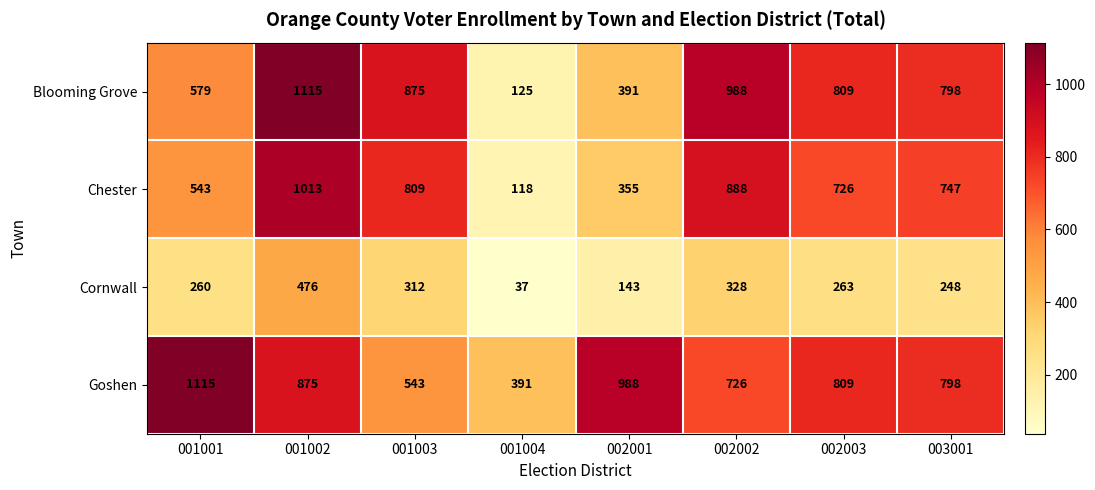

List the labels in order of Goshen value, largest first.

001001, 002001, 001002, 002003, 003001, 002002, 001003, 001004